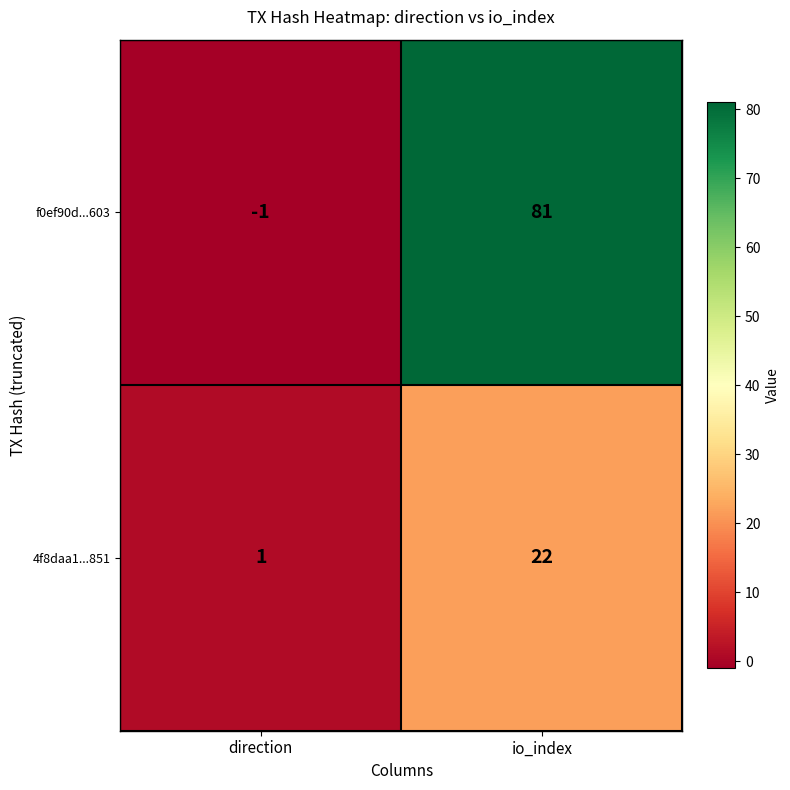

How many series are shown in this chart?

2